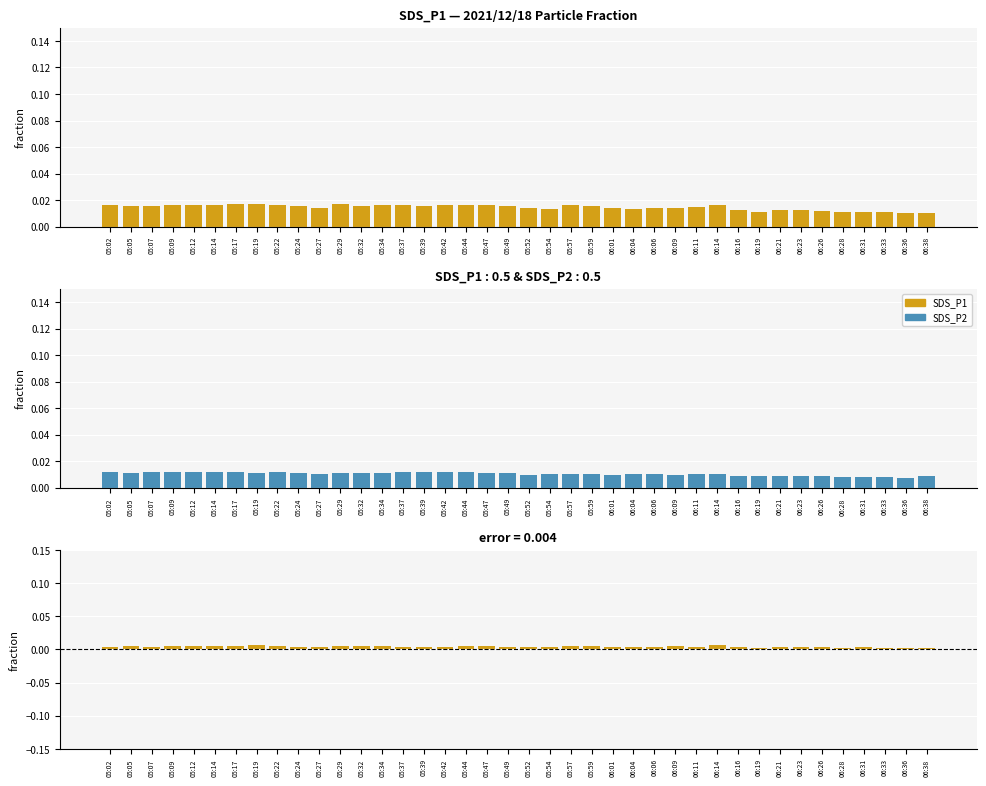

What is the label of the 9th bar from the left?

05:22